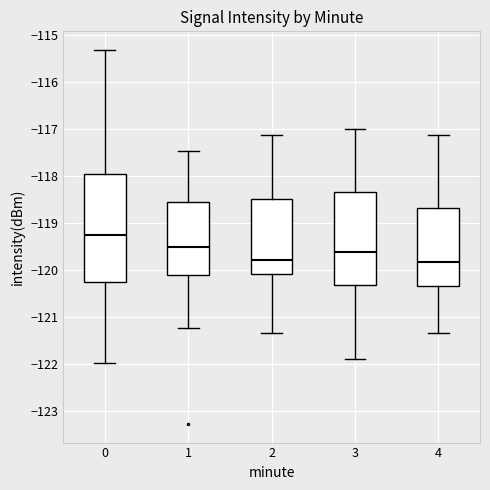

Reading left to right, transcribe this box plot: for each box, give where its median line is, the range the box spans, and where its two whiskers end, as read against the y-axis. The values are not printed on the chart, so give them approximately, as read against the axis.

0: median -119.2, box -120.3 to -118.0, whiskers -122.0 to -115.3
1: median -119.5, box -120.1 to -118.5, whiskers -121.2 to -117.5
2: median -119.8, box -120.1 to -118.5, whiskers -121.3 to -117.1
3: median -119.6, box -120.3 to -118.3, whiskers -121.9 to -117.0
4: median -119.8, box -120.3 to -118.7, whiskers -121.3 to -117.1